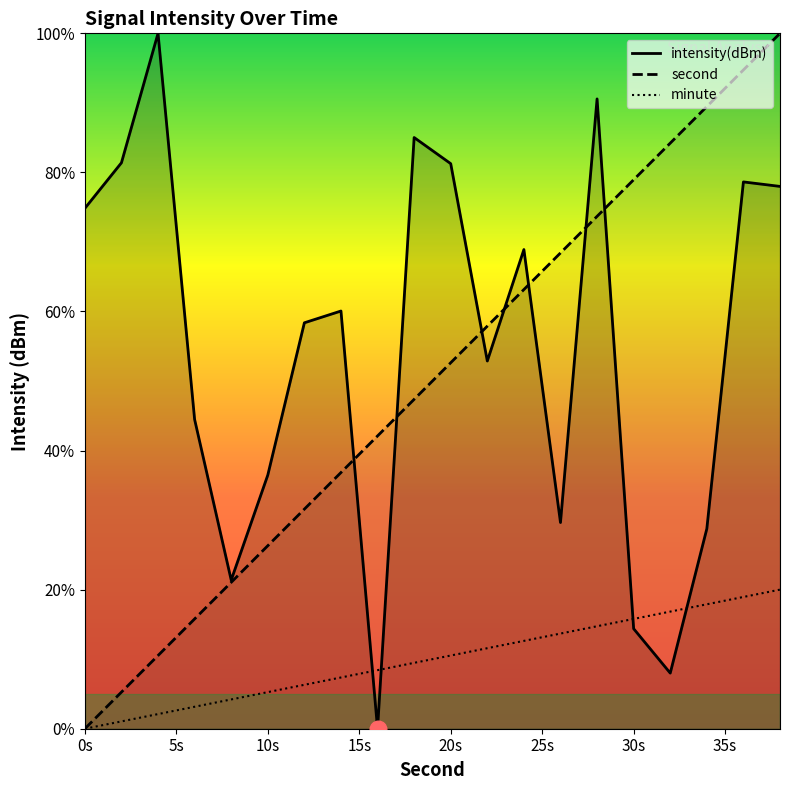

What is the spread (max minus min) of values at 0s?

74.8